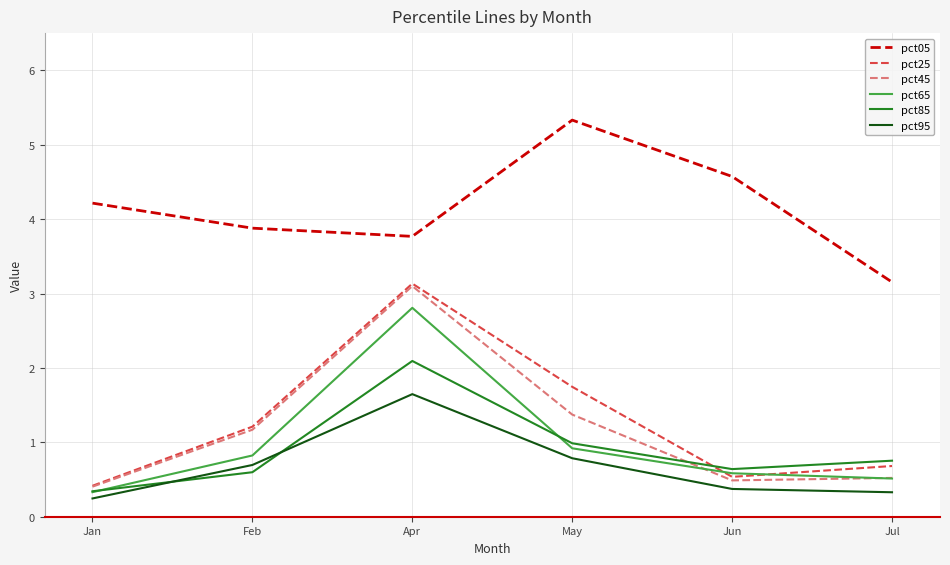

Which category has the highest value in the pct85 series?

Apr